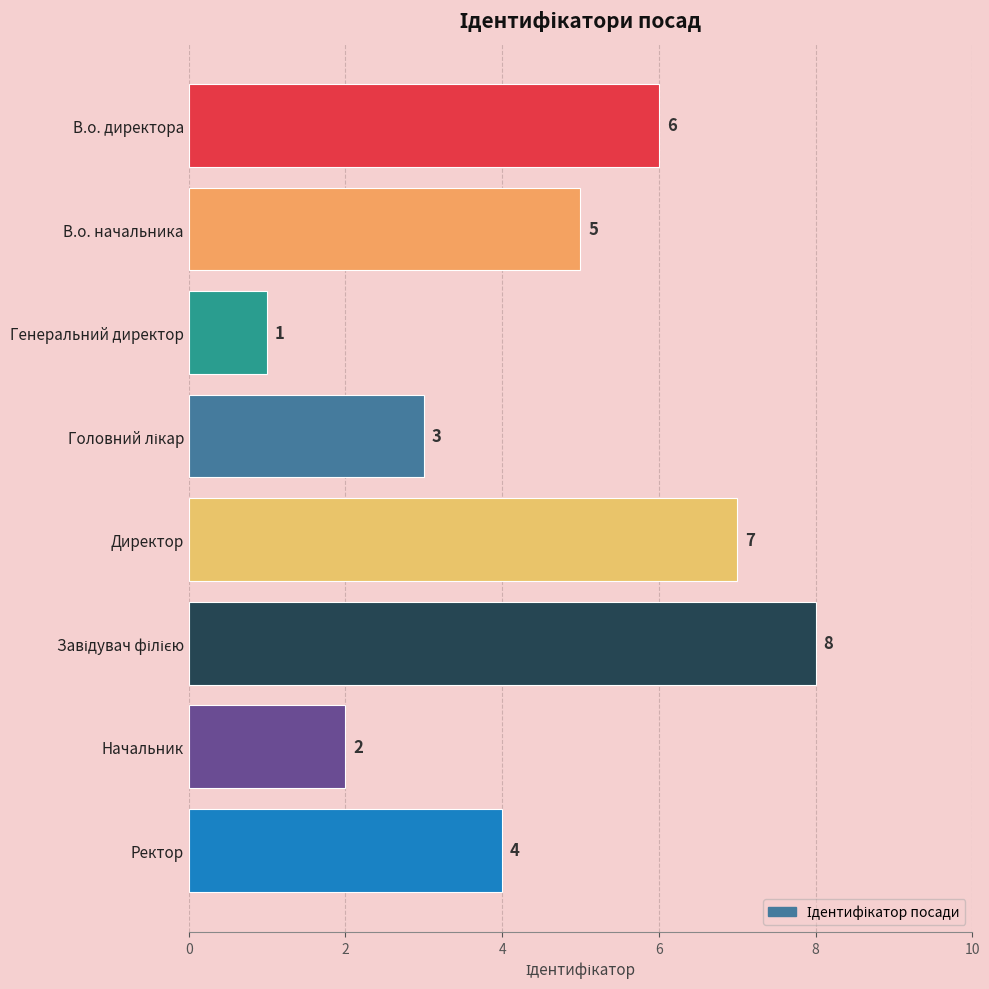

Is it true that the value at В.о. директора is 6?

True